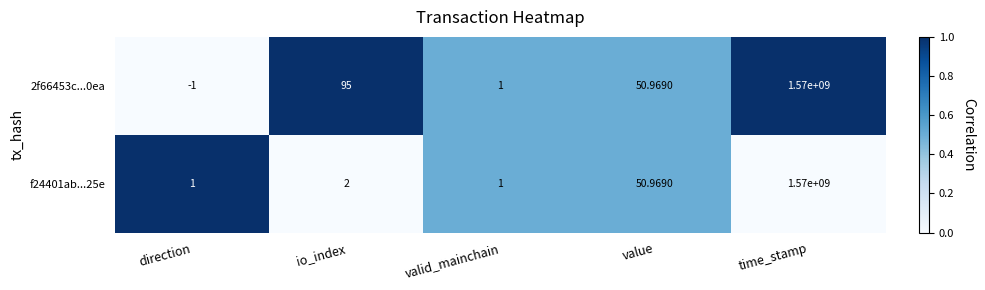

At which label does f24401ab...25e reach its peak?

time_stamp